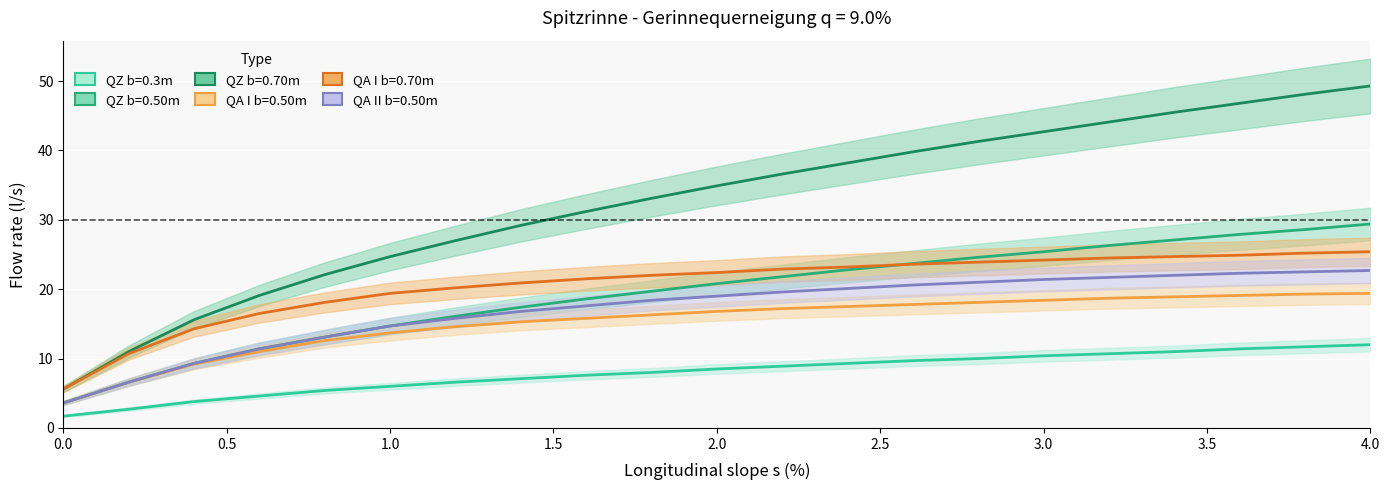

Reading left to right, extract all data points from this chart.

QZ b=0.3m: 0.0=1.7	0.2=2.7	0.4=3.8	0.6=4.6	0.8=5.4	1.0=6.0	1.2=6.6	1.4=7.1	1.6=7.6	1.8=8.0	2.0=8.5	2.2=8.9	2.4=9.3	2.6=9.7	2.8=10.0	3.0=10.4	3.2=10.7	3.4=11.0	3.6=11.4	3.8=11.7	4.0=12.0
QZ b=0.50m: 0.0=3.6	0.2=6.6	0.4=9.3	0.6=11.4	0.8=13.1	1.0=14.7	1.2=16.1	1.4=17.4	1.6=18.6	1.8=19.7	2.0=20.8	2.2=21.8	2.4=22.8	2.6=23.7	2.8=24.6	3.0=25.4	3.2=26.3	3.4=27.1	3.6=27.9	3.8=28.6	4.0=29.4
QZ b=0.70m: 0.0=5.6	0.2=11.0	0.4=15.6	0.6=19.1	0.8=22.1	1.0=24.7	1.2=27.0	1.4=29.2	1.6=31.2	1.8=33.1	2.0=34.9	2.2=36.6	2.4=38.2	2.6=39.8	2.8=41.3	3.0=42.7	3.2=44.1	3.4=45.5	3.6=46.8	3.8=48.1	4.0=49.3
QA I b=0.50m: 0.0=3.6	0.2=6.6	0.4=9.2	0.6=11.0	0.8=12.6	1.0=13.7	1.2=14.6	1.4=15.3	1.6=15.8	1.8=16.3	2.0=16.8	2.2=17.2	2.4=17.5	2.6=17.8	2.8=18.1	3.0=18.4	3.2=18.7	3.4=18.9	3.6=19.1	3.8=19.3	4.0=19.4
QA I b=0.70m: 0.0=5.6	0.2=10.7	0.4=14.3	0.6=16.5	0.8=18.1	1.0=19.4	1.2=20.2	1.4=20.9	1.6=21.5	1.8=22.0	2.0=22.4	2.2=22.9	2.4=23.2	2.6=23.6	2.8=23.9	3.0=24.2	3.2=24.5	3.4=24.7	3.6=24.9	3.8=25.2	4.0=25.4
QA II b=0.50m: 0.0=3.6	0.2=6.6	0.4=9.3	0.6=11.4	0.8=13.1	1.0=14.7	1.2=15.8	1.4=16.8	1.6=17.6	1.8=18.4	2.0=19.0	2.2=19.6	2.4=20.1	2.6=20.6	2.8=21.0	3.0=21.4	3.2=21.7	3.4=22.0	3.6=22.3	3.8=22.5	4.0=22.7